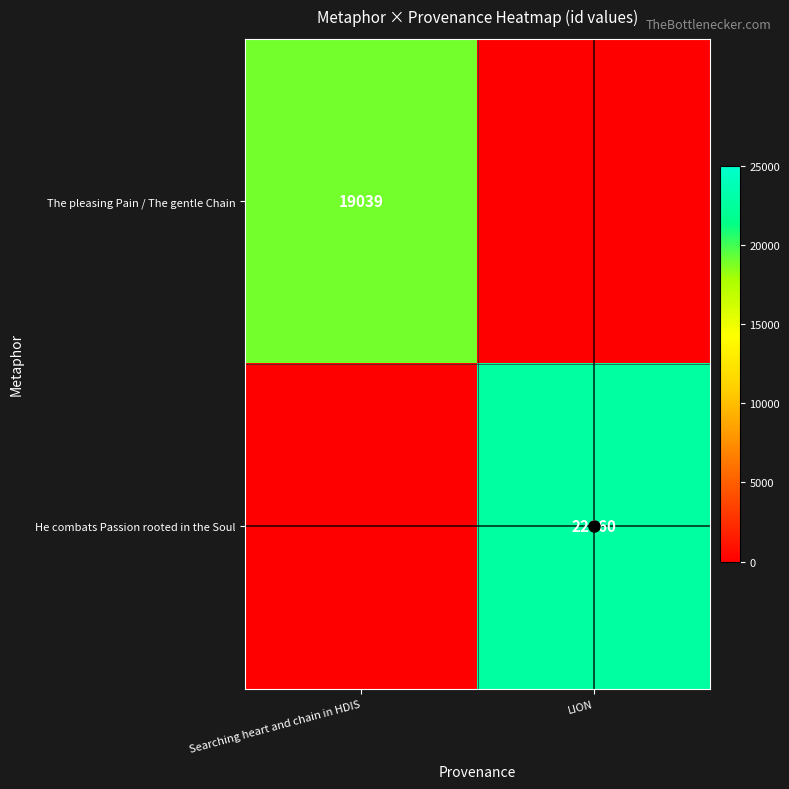

True or false: He combats Passion rooted in the Soul has a value of 22660 at LION.

True